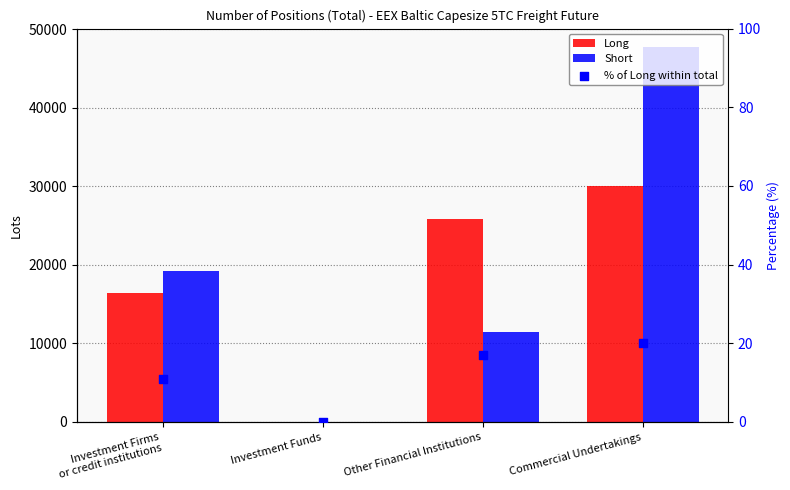

Which series reaches the minimum Y coordinate?

Long